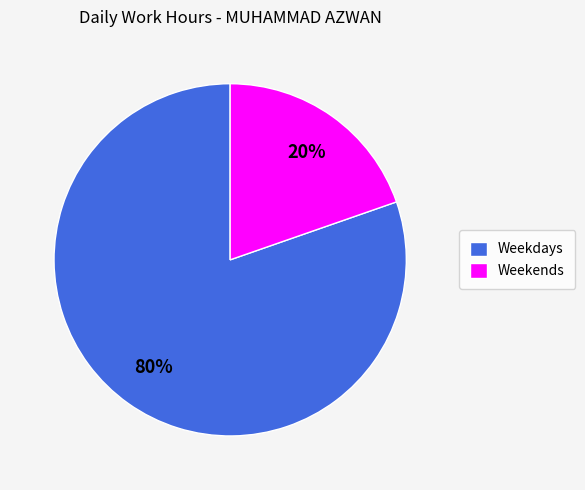

To the nearest percent, what is the combined percentage of Weekdays and Weekends?

100%